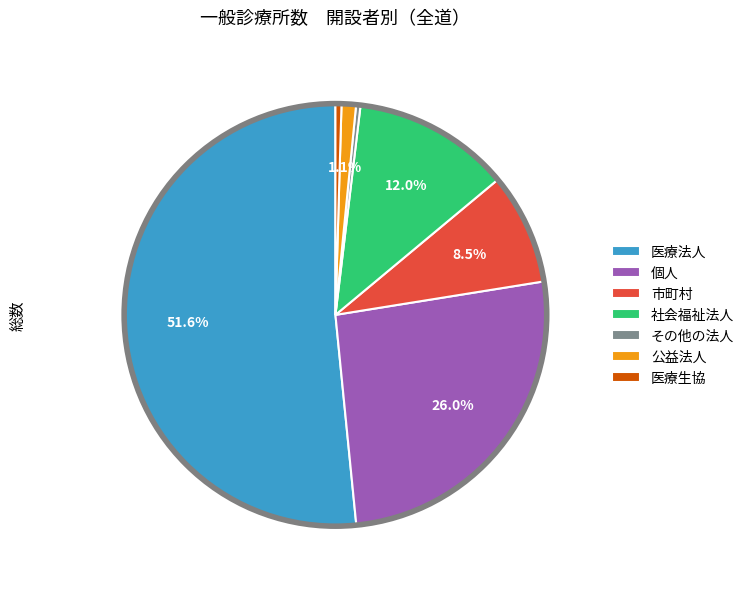

Which has a higher value, 公益法人 or 医療法人?

医療法人